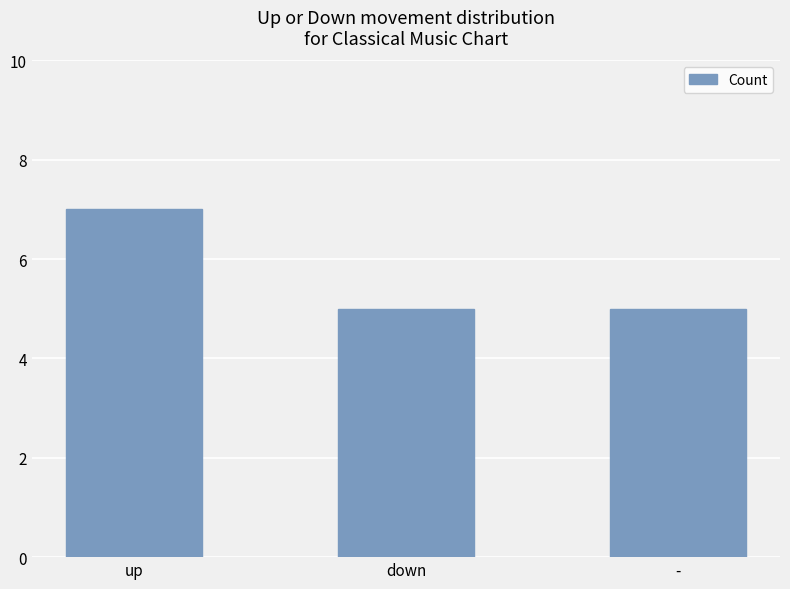

How many values are between 5 and 7?

3